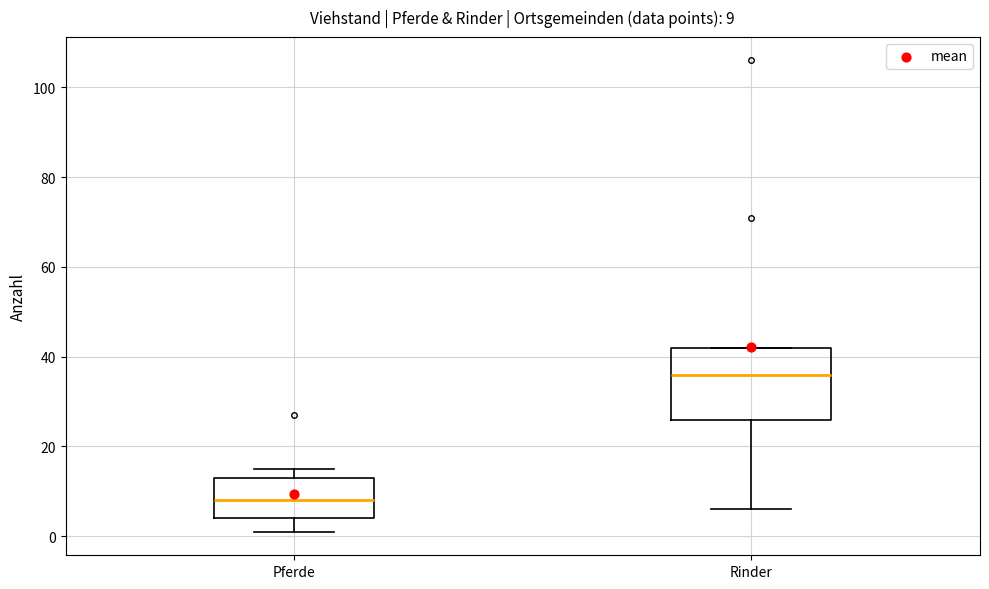

Comparing the boxes themselves (not the whiskers), which one is the tallest?

Rinder